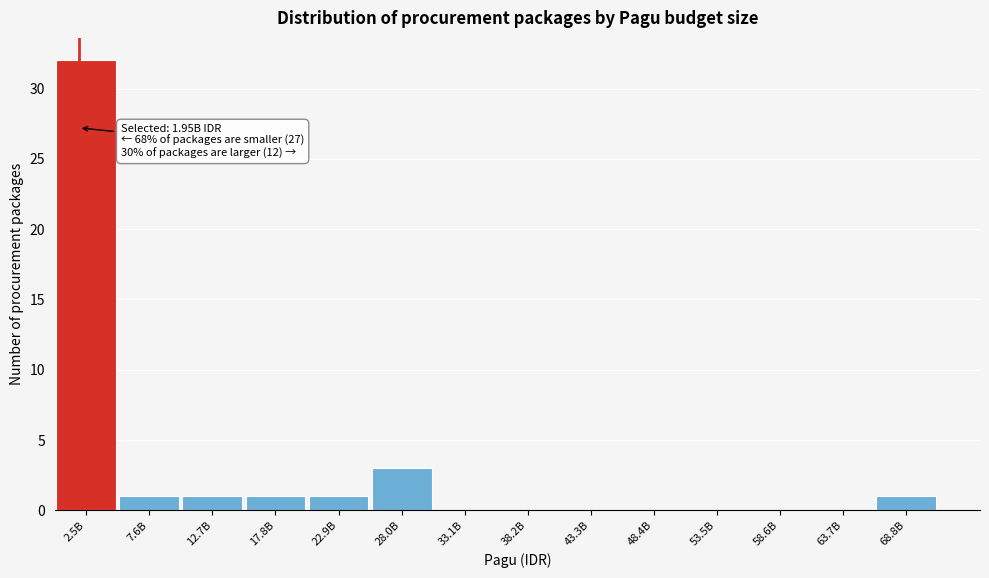

Reading left to right, list all the values displayed in this chart.

2.5B=32	7.6B=1	12.7B=1	17.8B=1	22.9B=1	28.0B=3	33.1B=0	38.2B=0	43.3B=0	48.4B=0	53.5B=0	58.6B=0	63.7B=0	68.8B=1